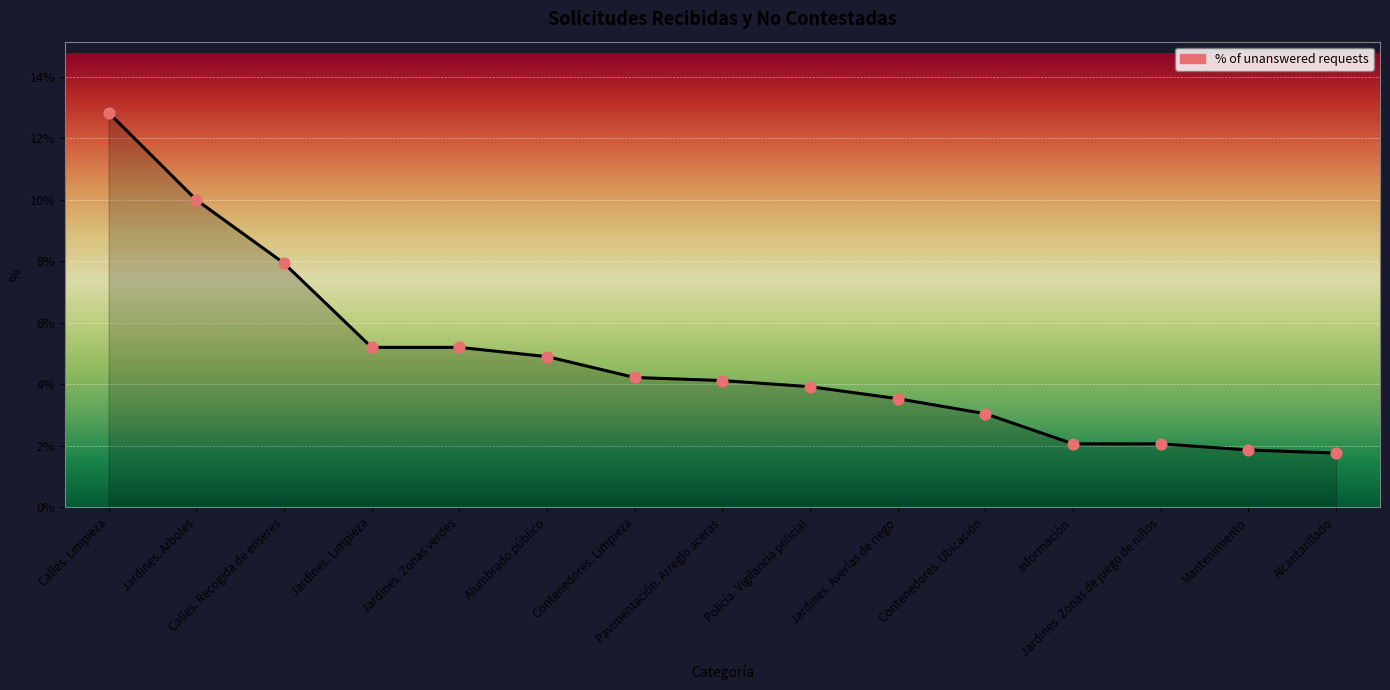

What is the change in value from Jardines. Averías de riego to Información?

-1.5